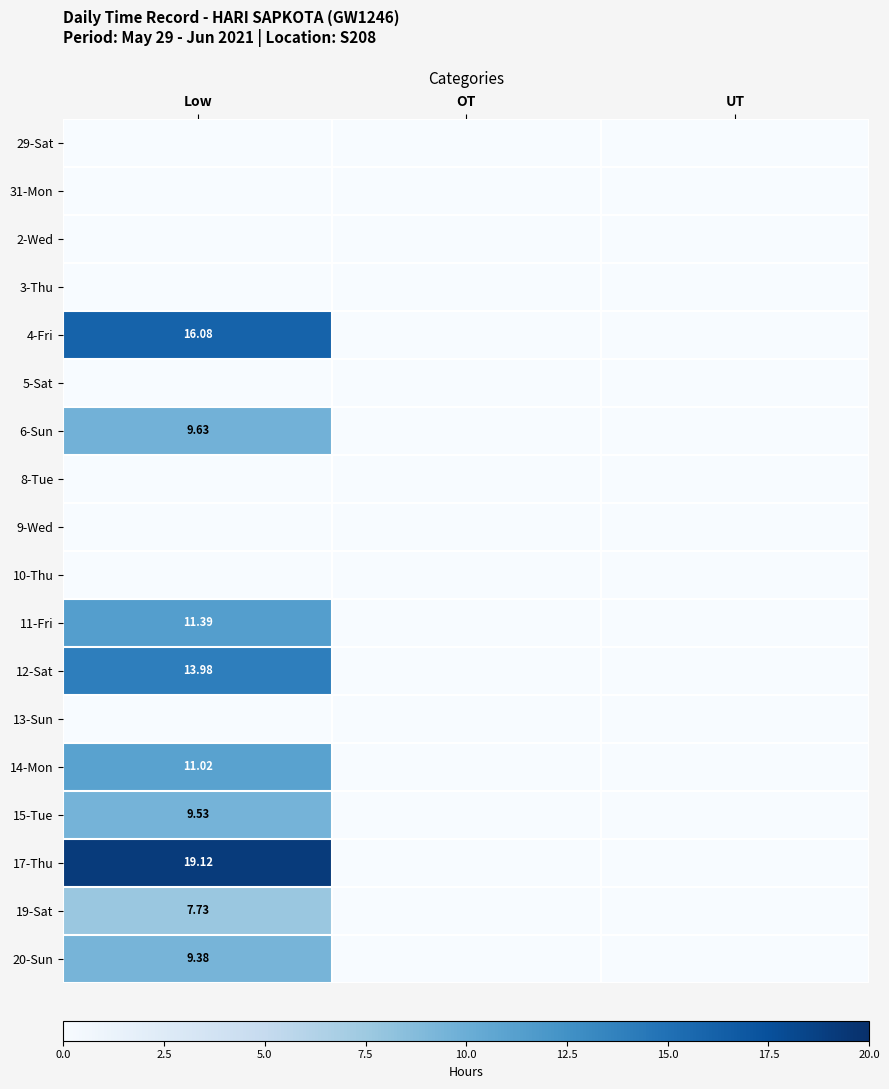

At UT, list the series in order from largest to smallest.

29-Sat, 31-Mon, 2-Wed, 3-Thu, 4-Fri, 5-Sat, 6-Sun, 8-Tue, 9-Wed, 10-Thu, 11-Fri, 12-Sat, 13-Sun, 14-Mon, 15-Tue, 17-Thu, 19-Sat, 20-Sun